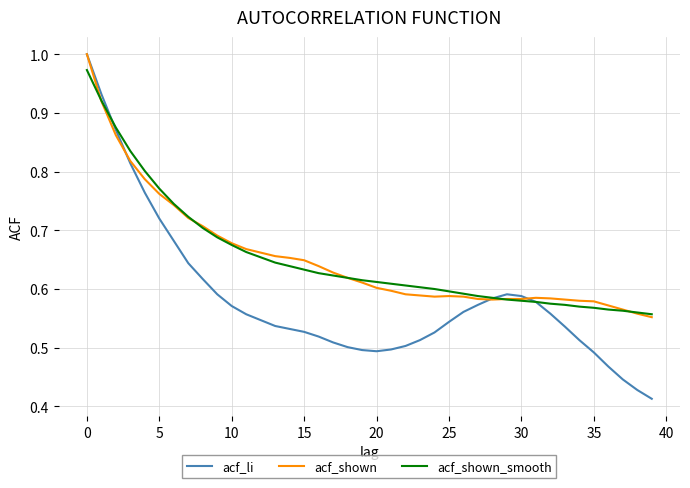

Which series has the largest range (max minus min)?

acf_li